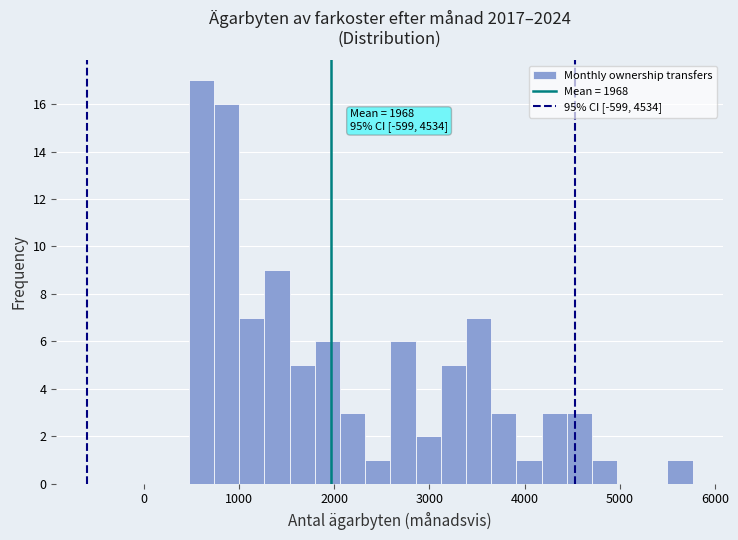

Around what value on the x-axis is the tallest bar? Give the approximate position of its centre, as read against the axis.

600